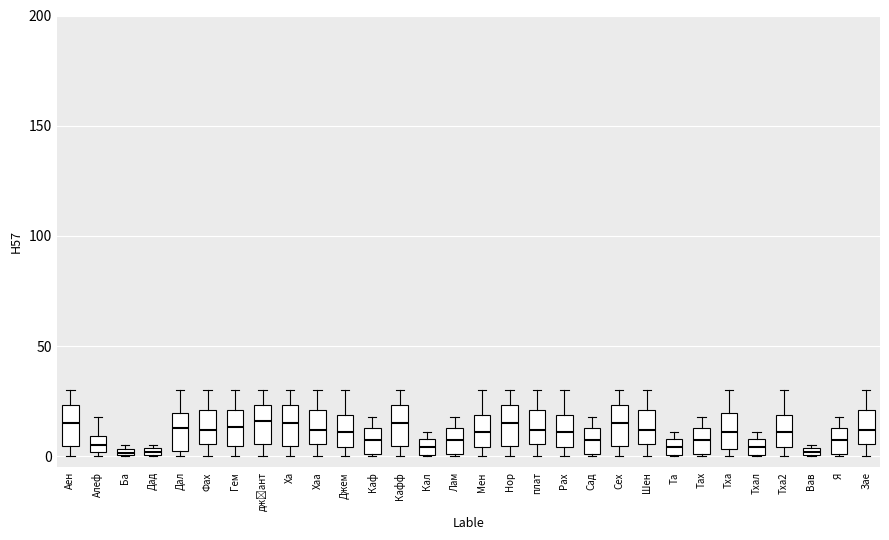

Where is the upper edge of the box for Ха on the y-axis? The values are not printed on the chart, so give them approximately, as read against the axis.

20